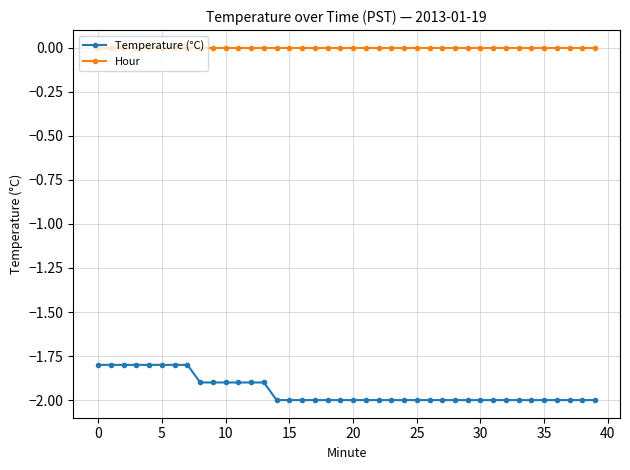

Count the number of categories in the chart.

40